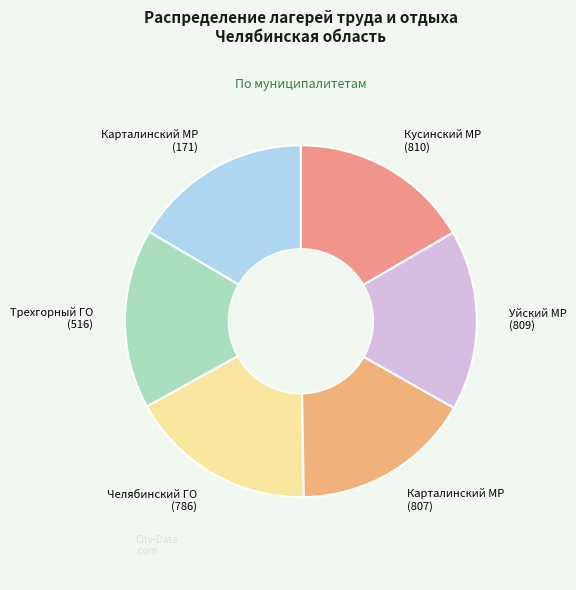

Approximately how many times larger is the value at Челябинский ГО (786) compared to Трехгорный ГО (516)?

1.0